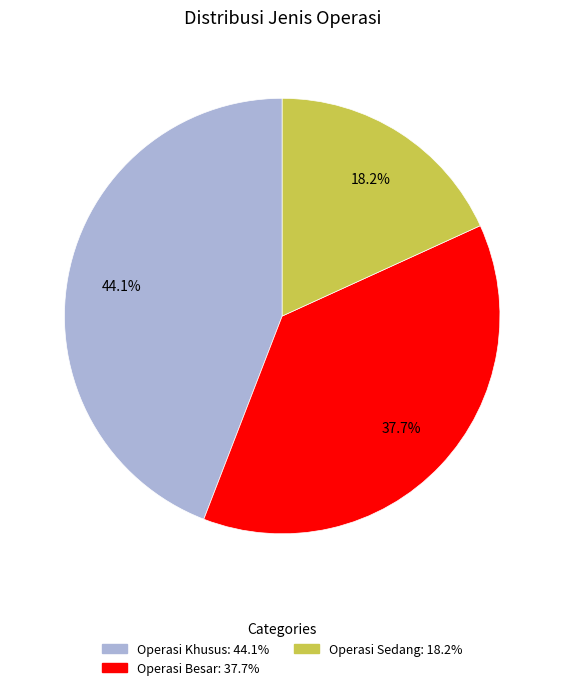

To the nearest percent, what is the combined percentage of Operasi Sedang and Operasi Besar?

56%